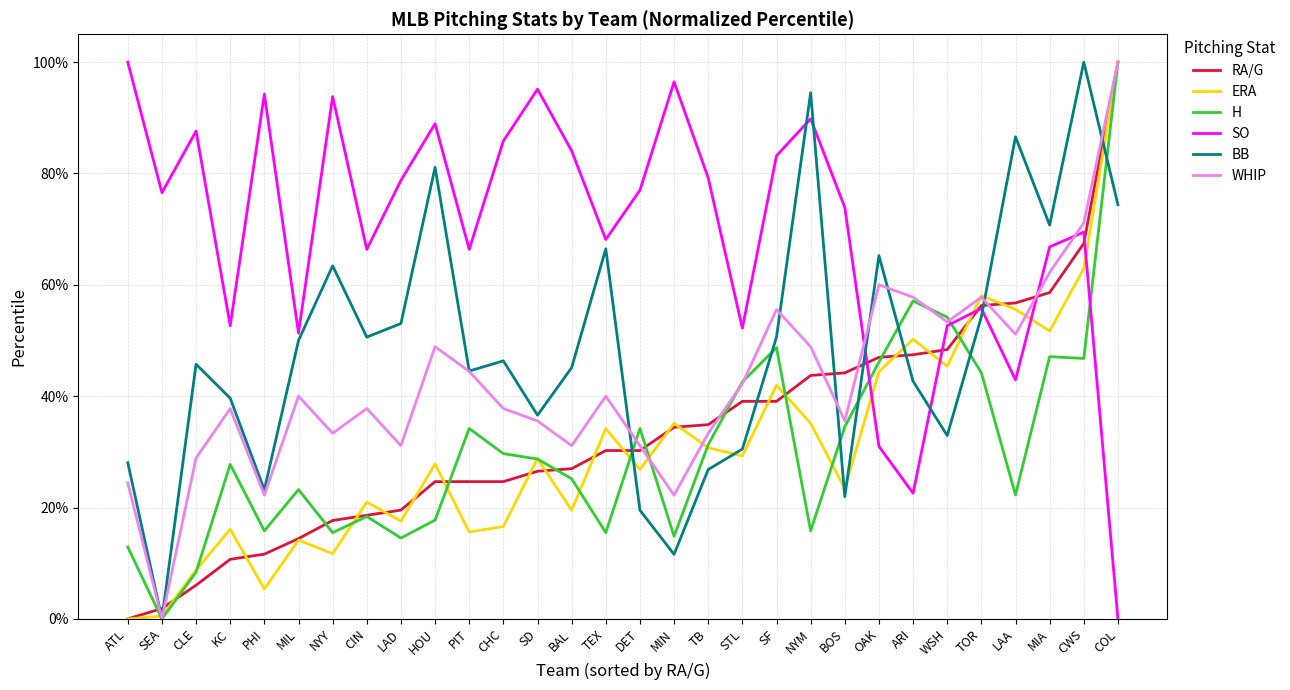

How many lines are shown in the chart?

6